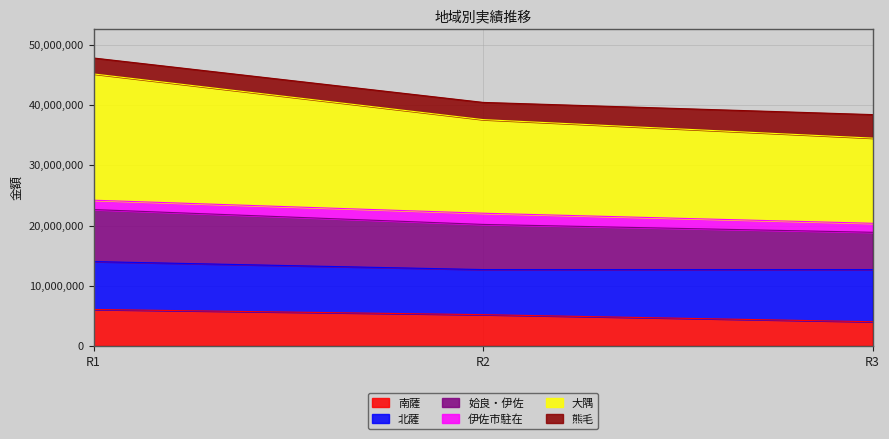

Between R2 and R1, which is larger?

R1